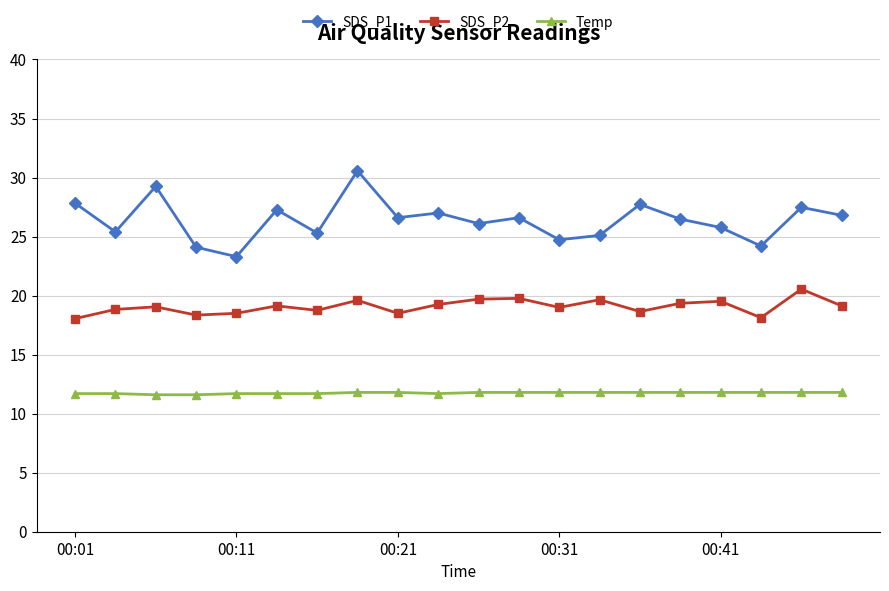

List the series in order of their peak value, lowest first.

Temp, SDS_P2, SDS_P1